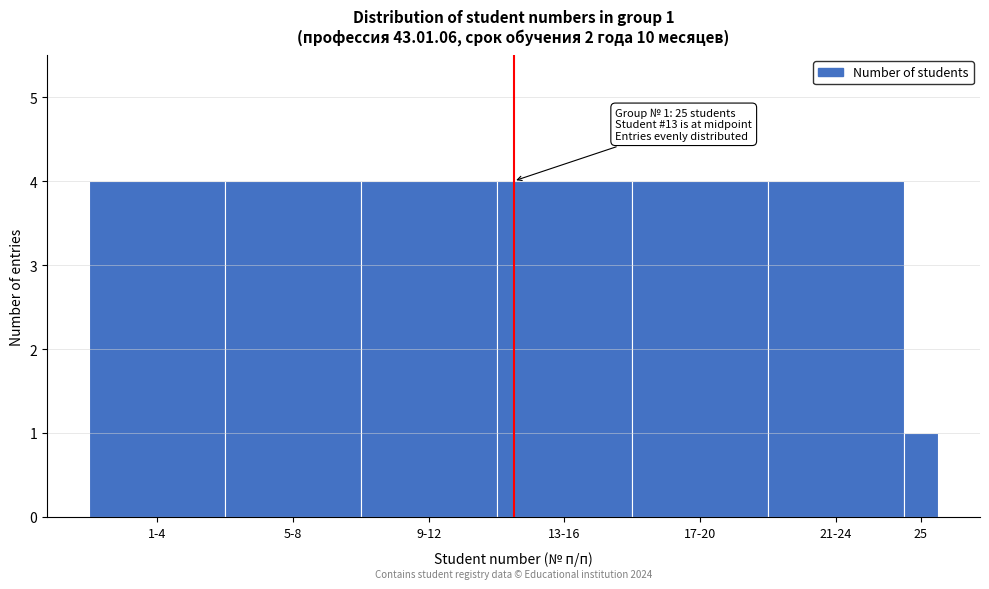

Reading left to right, list all the values displayed in this chart.

4	4	4	4	4	4	1